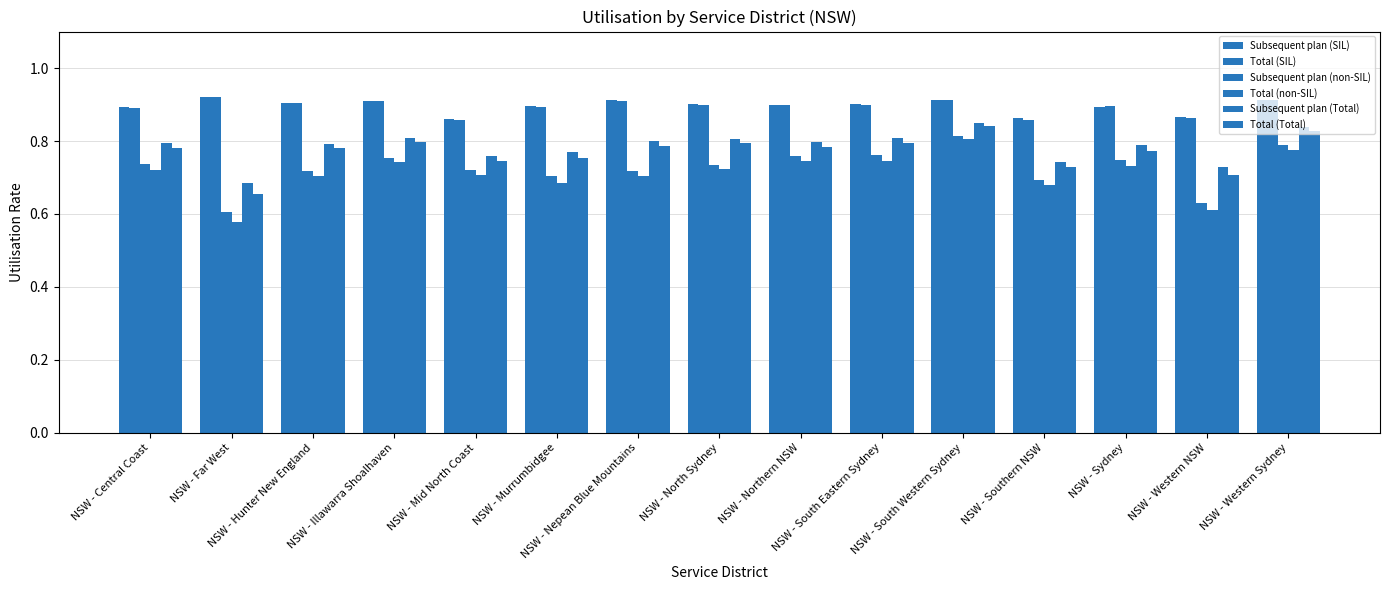

What is the total value across all series at NSW - Far West?

4.4